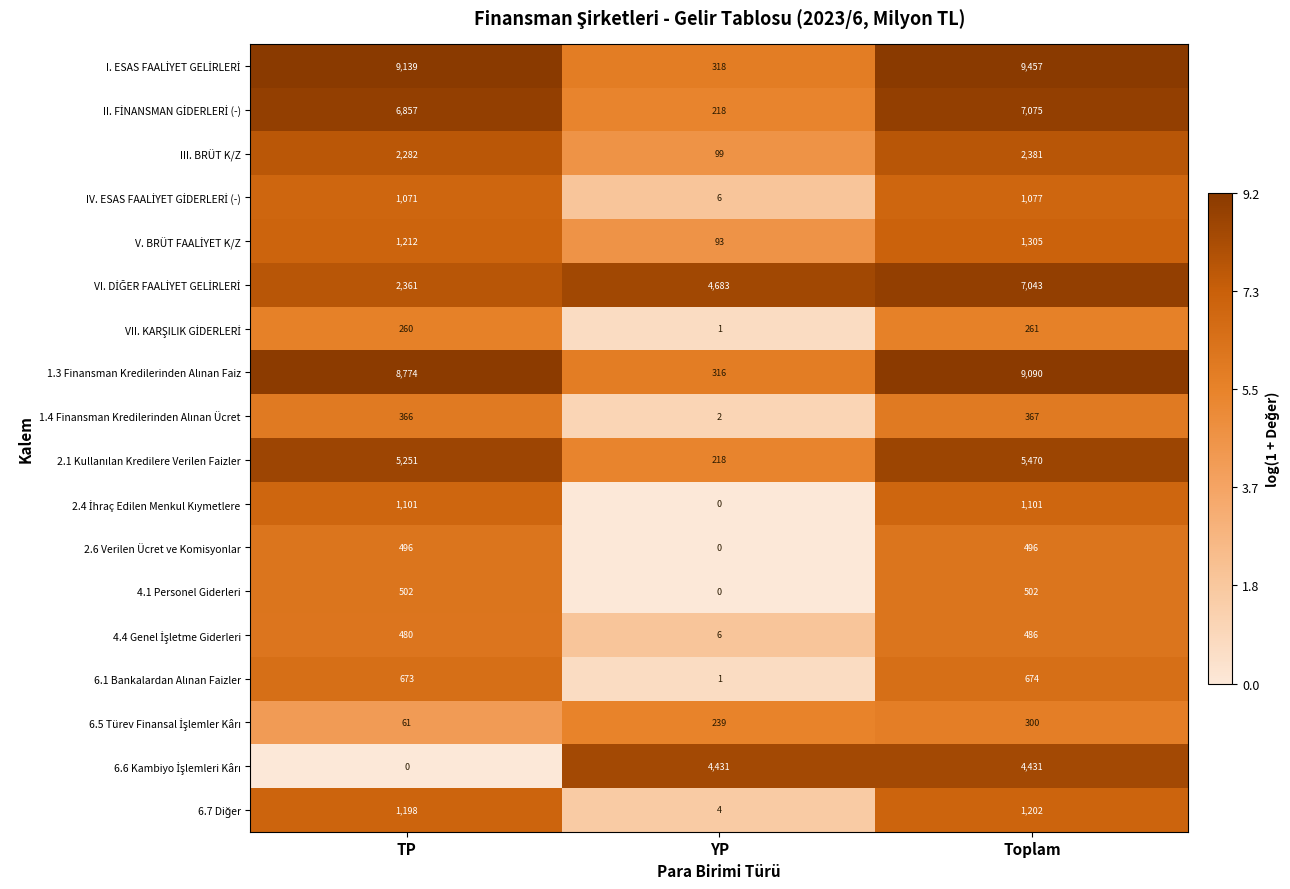

What is the total value across all series at TP?

42084